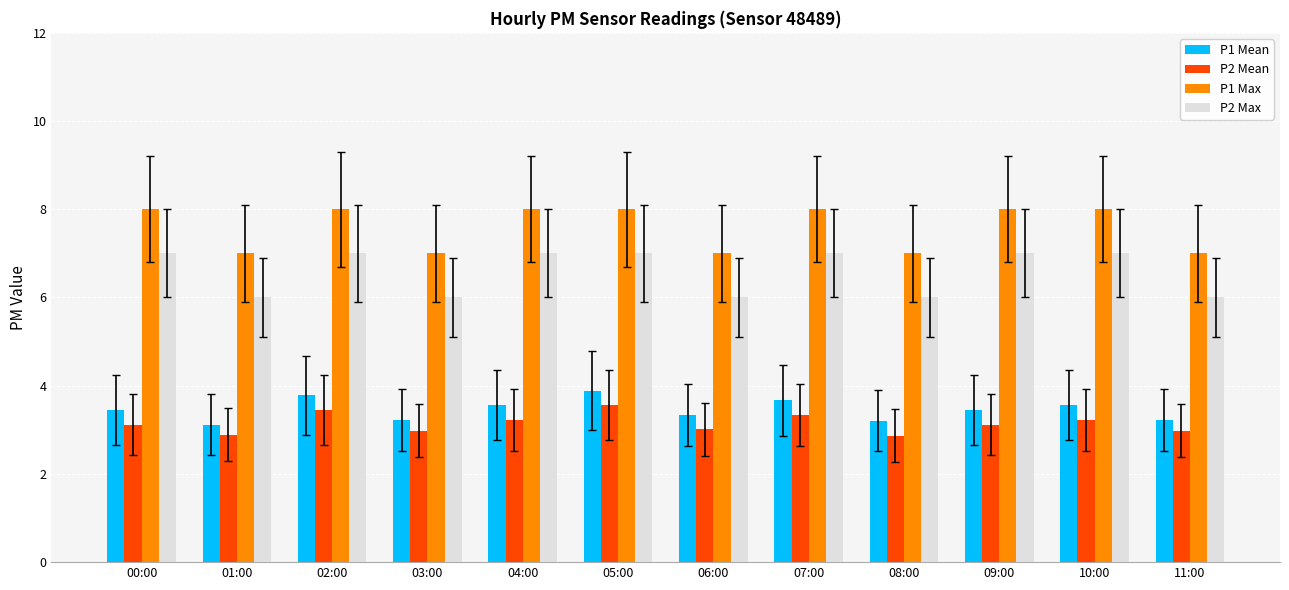

At which label does P2 Mean reach its peak?

05:00